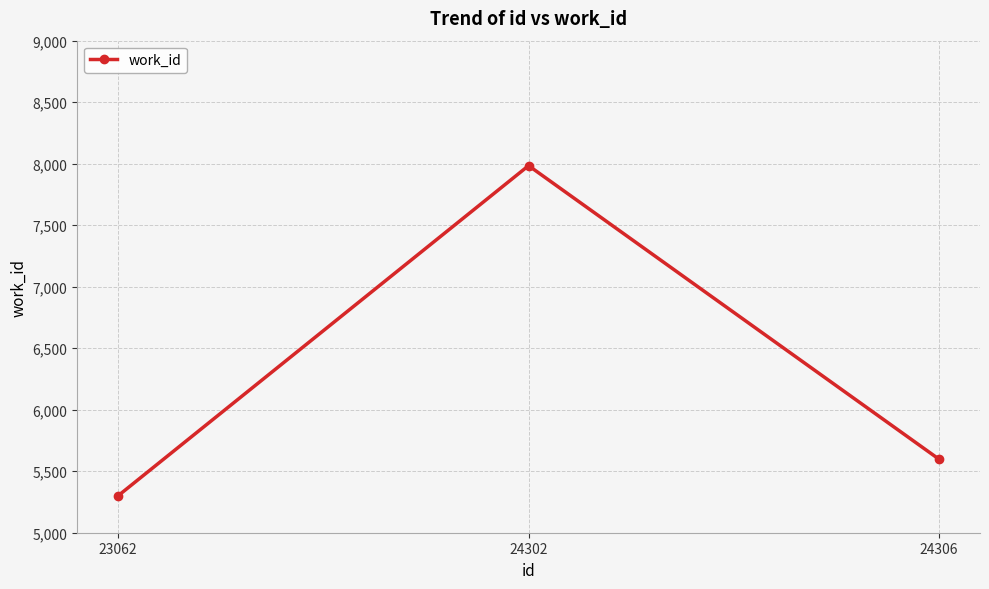

What is the greatest value displayed?

7984